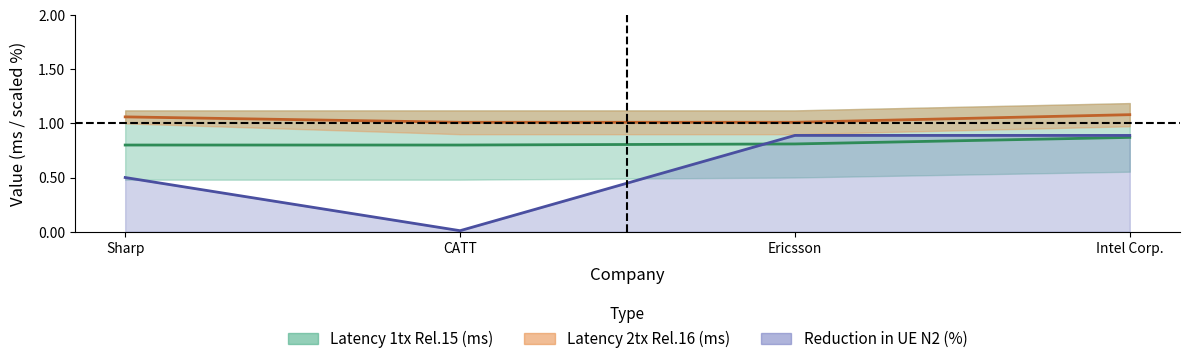

What is the total value across all series at Ericsson?

1.7